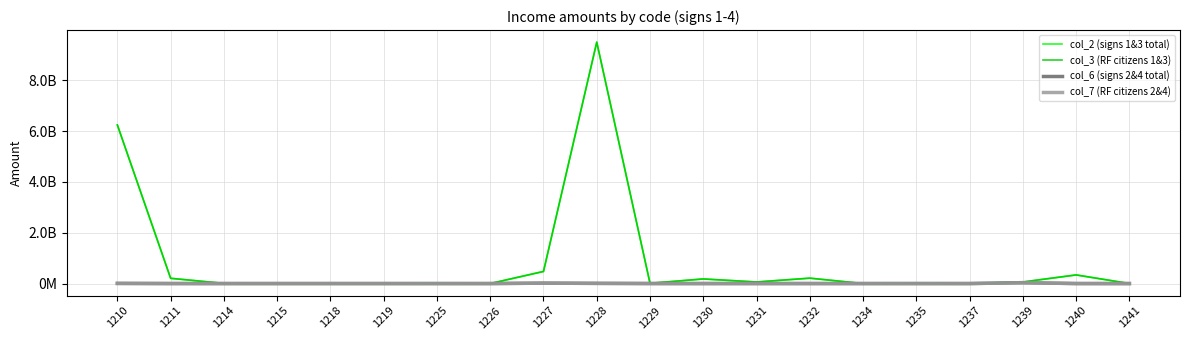

Reading left to right, list all the values displayed in this chart.

col_2 (signs 1&3 total): 1210=6244770783	1211=206298973	1214=5480030	1215=290102	1218=12000	1219=28730	1225=8491397	1226=38736	1227=476016638	1228=9506646580	1229=10432688	1230=180819575	1231=61156926	1232=212044941	1234=40031	1235=16594358	1237=14316	1239=61416464	1240=339320335	1241=459356
col_3 (RF citizens 1&3): 1210=6244770549	1211=206298973	1214=5480030	1215=290102	1218=12000	1219=28730	1225=8491397	1226=38736	1227=476002238	1228=9506527924	1229=10432688	1230=180819575	1231=61156926	1232=212044941	1234=40031	1235=16594358	1237=14316	1239=61416464	1240=339320335	1241=459356
col_6 (signs 2&4 total): 1210=5600000	1211=203629	1214=0	1215=0	1218=0	1219=0	1225=0	1226=0	1227=16070656	1228=7182081	1229=891666	1230=17430	1231=551698	1232=27238	1234=12	1235=564	1237=0	1239=34570383	1240=2951	1241=0
col_7 (RF citizens 2&4): 1210=5600000	1211=203629	1214=0	1215=0	1218=0	1219=0	1225=0	1226=0	1227=16070656	1228=7182081	1229=891666	1230=17430	1231=551698	1232=27238	1234=12	1235=564	1237=0	1239=34570383	1240=2951	1241=0